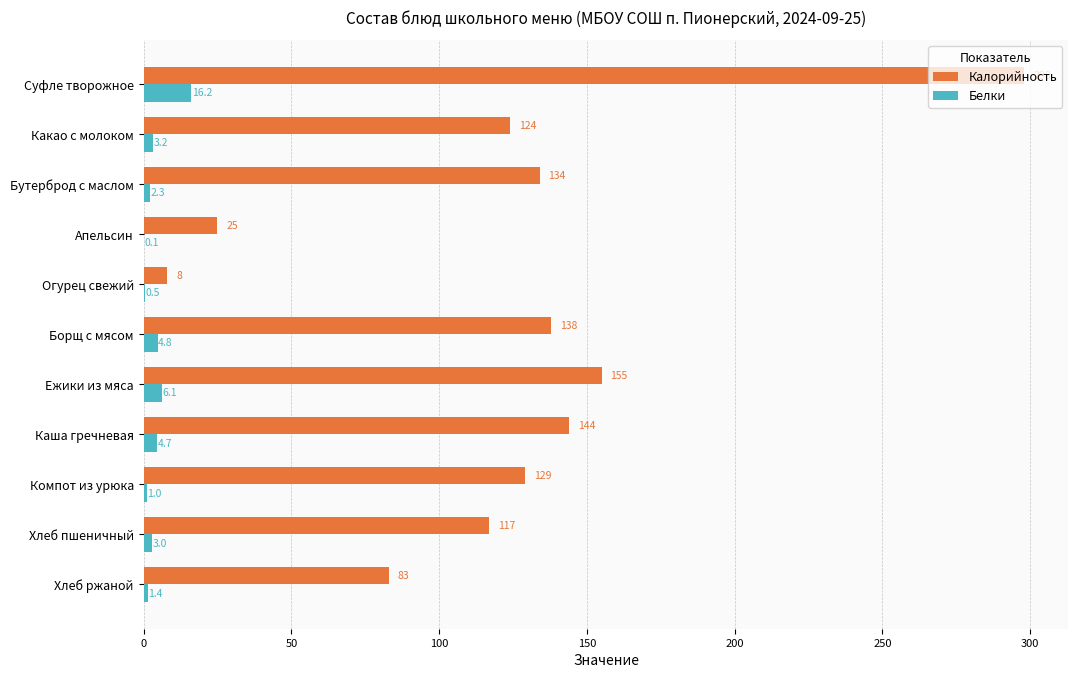

The Белки series shows 0.5 at Огурец свежий. True or false?

True